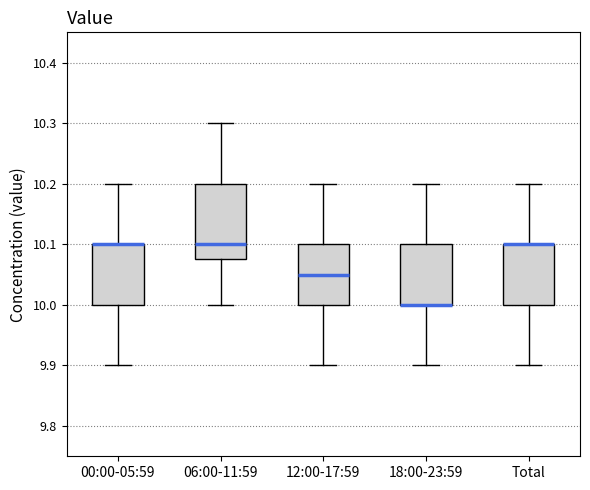

Where does the lower whisker of the box for 18:00-23:59 end on the y-axis? The values are not printed on the chart, so give them approximately, as read against the axis.

9.90